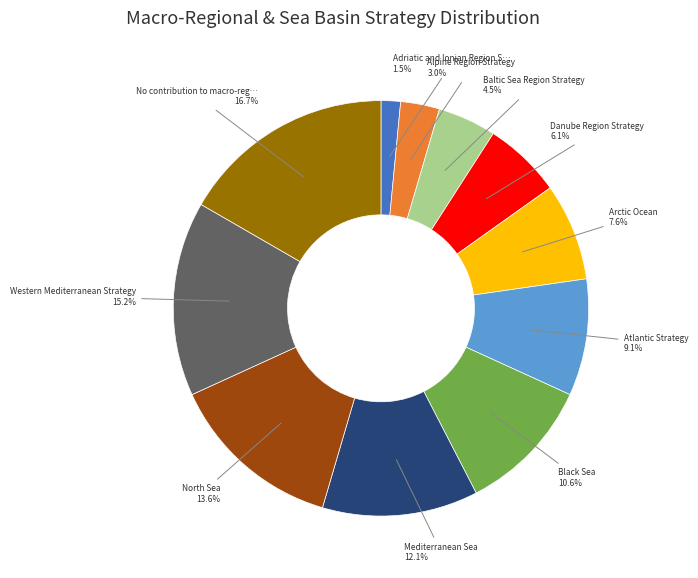

To the nearest percent, what is the difference between the largest and smallest slice percentages?

15%